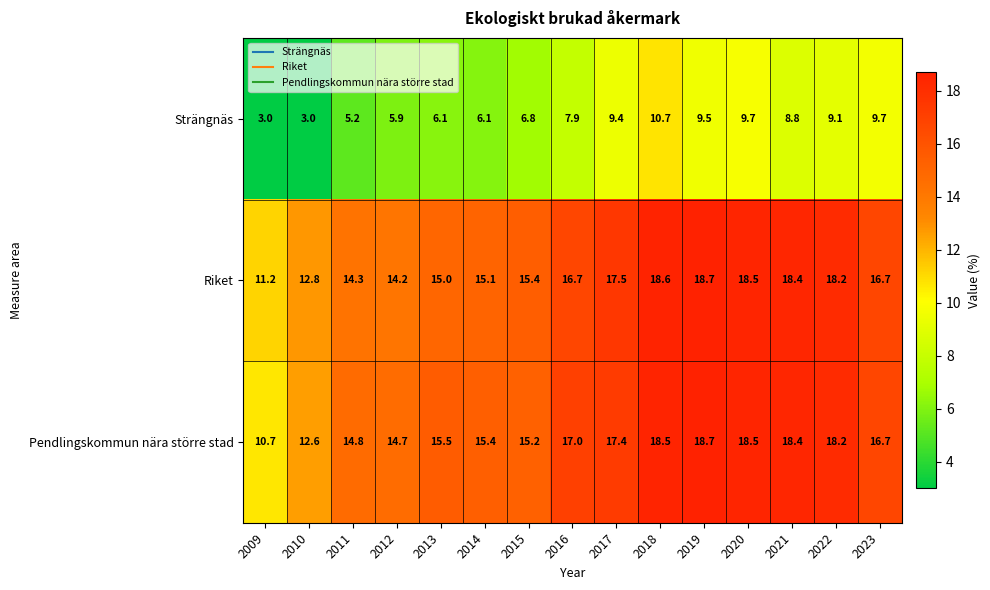

Which series has the largest range (max minus min)?

Pendlingskommun nära större stad